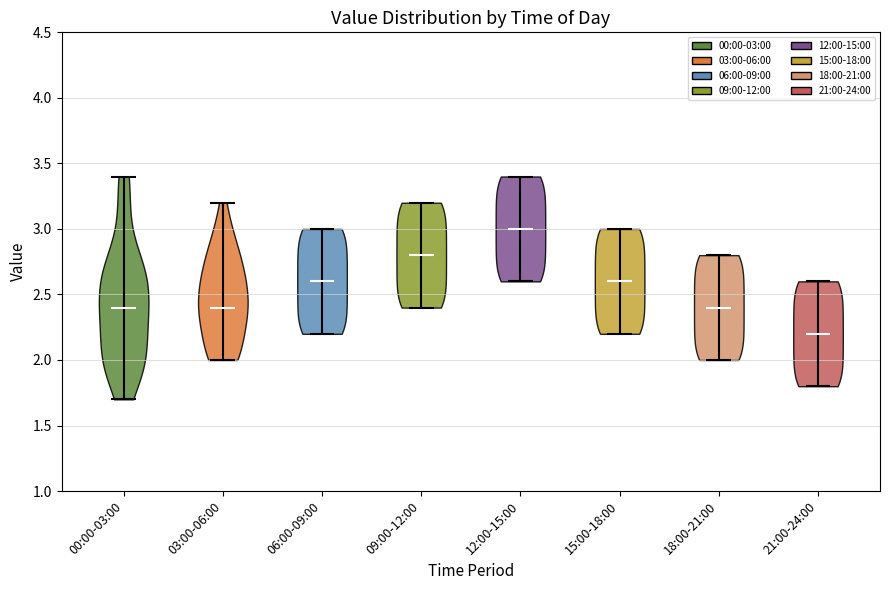

Where does the median line of the violin for 00:00-03:00 sit on the y-axis? The values are not printed on the chart, so give them approximately, as read against the axis.

2.4